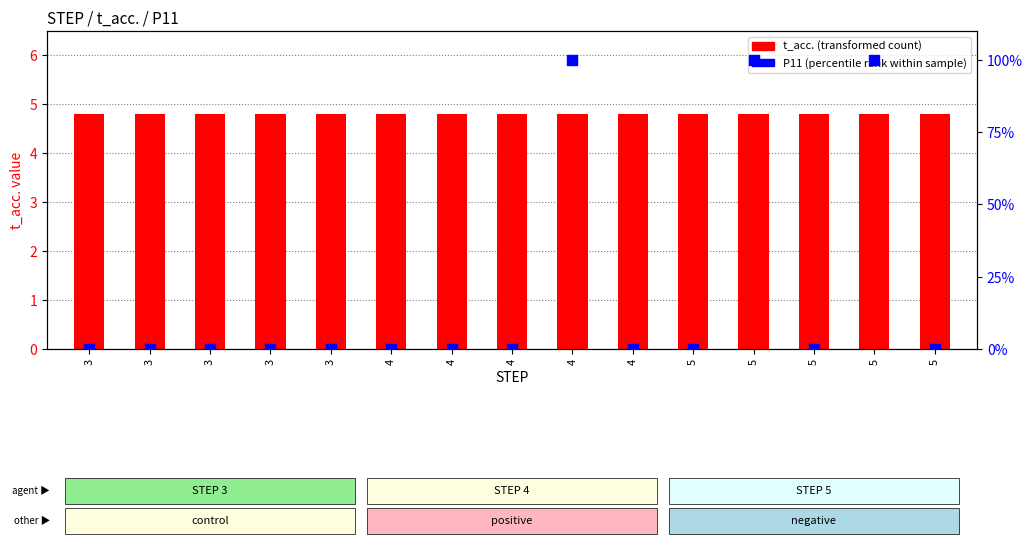

At which category is the sum across all series the highest?

4